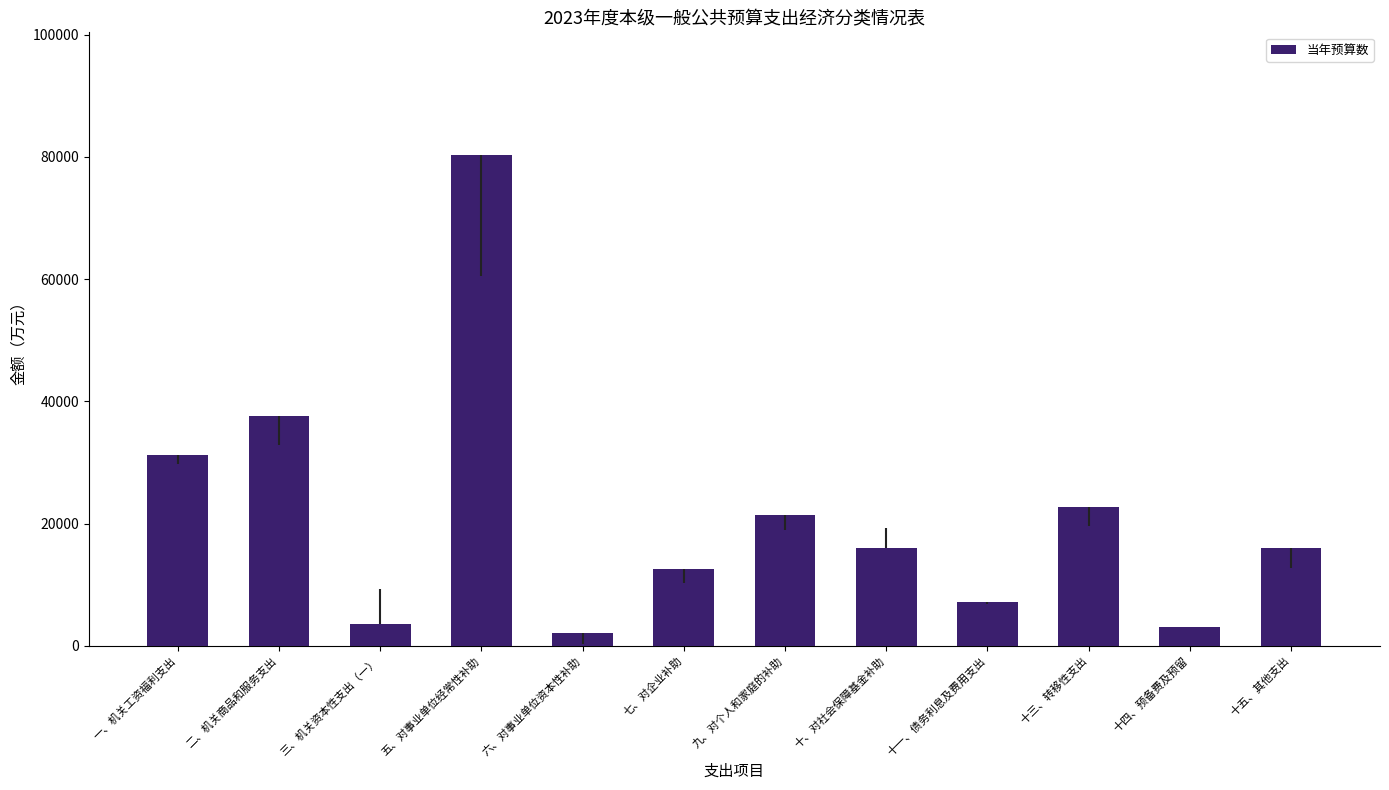

What is the difference between the maximum and second lowest values?

77307